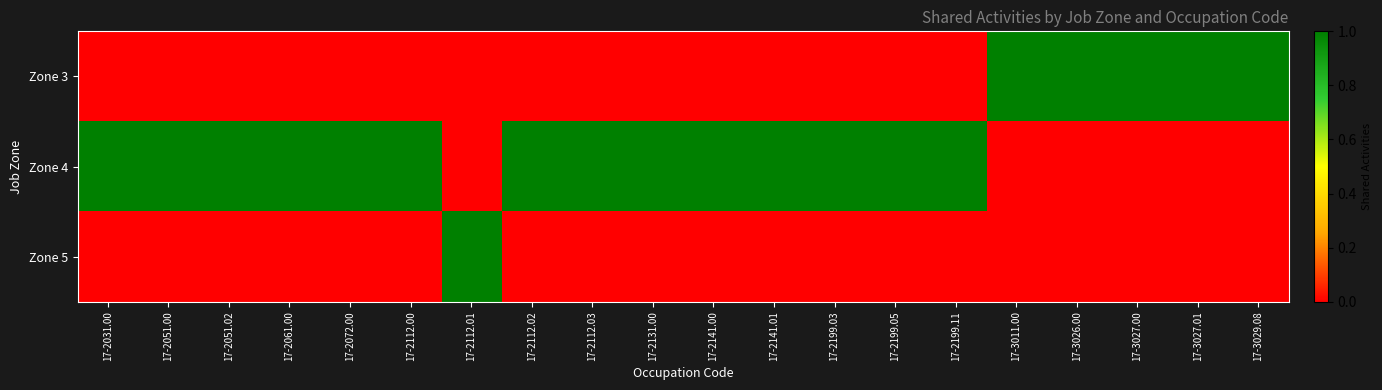

How many data points does each series have?

20